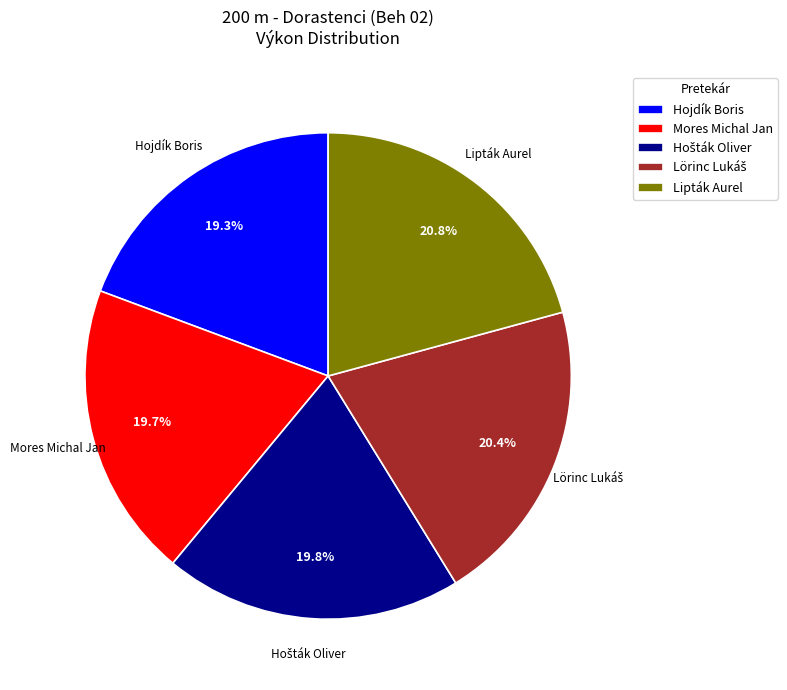

Which has a higher value, Lipták Aurel or Hojdík Boris?

Lipták Aurel